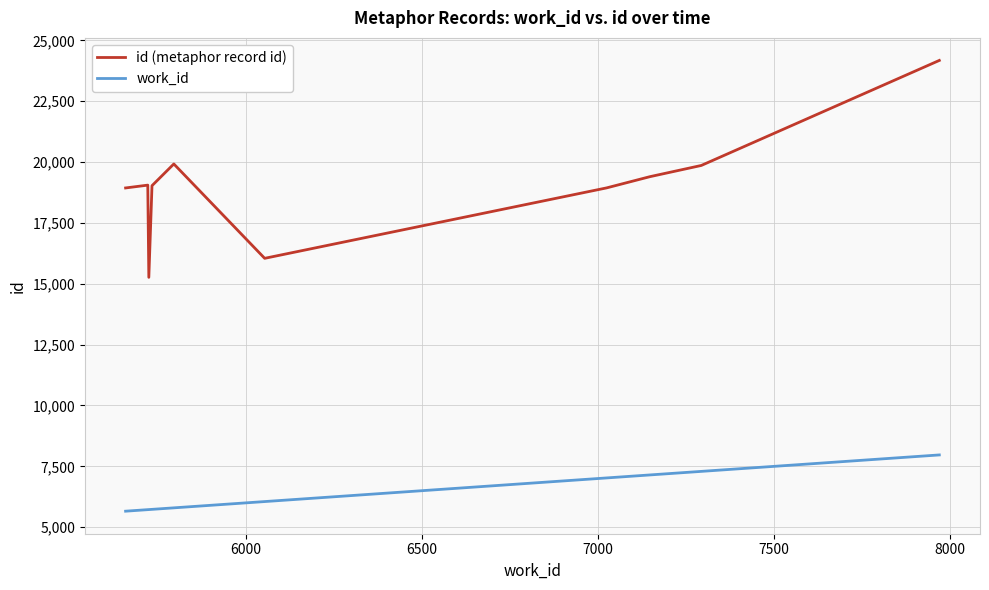

What is the minimum value shown in the chart?

5658